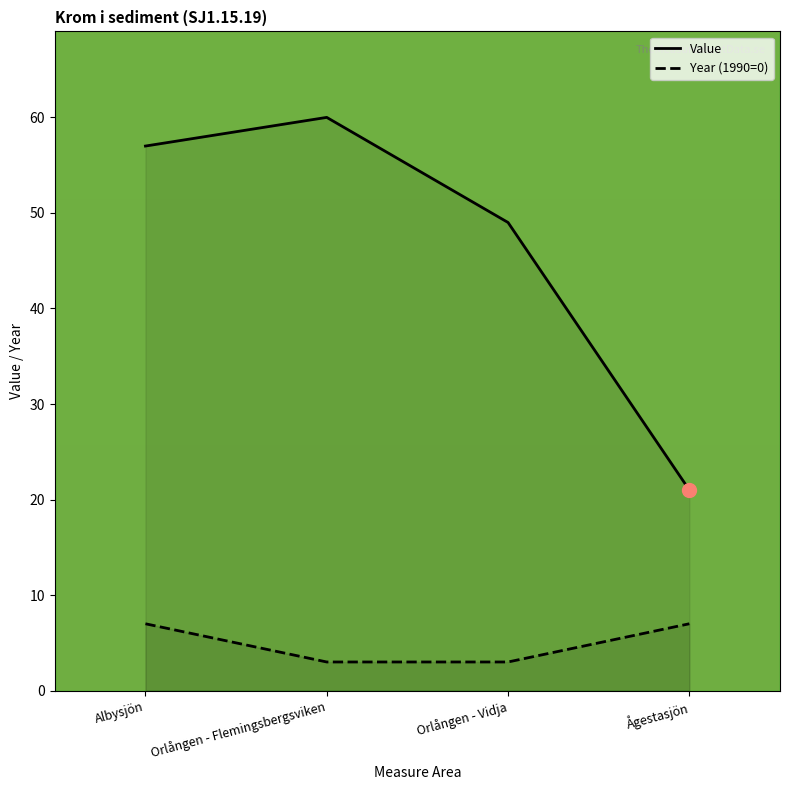

Reading left to right, extract all data points from this chart.

Value: 57	60	49	21
Year (1990=0): 7	3	3	7